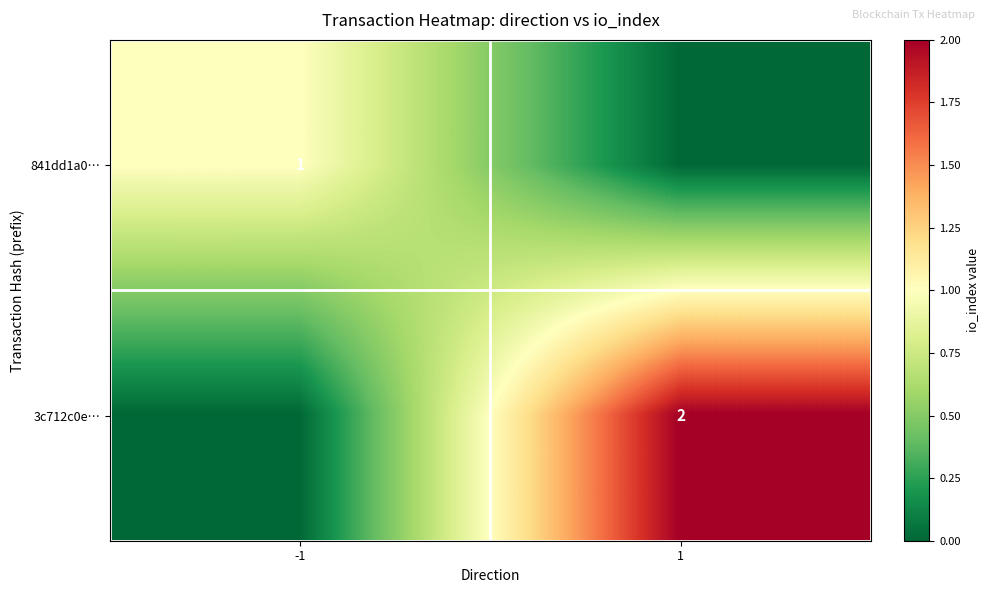

The 841dd1a0… series shows 2 at -1. True or false?

False